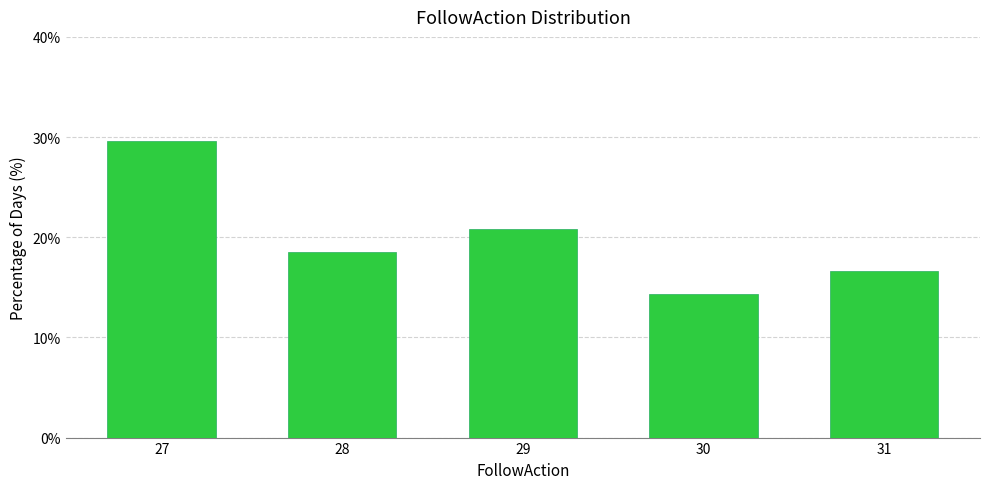

Reading left to right, what are all the values shown in this chart?

29.6	18.5	20.8	14.4	16.7